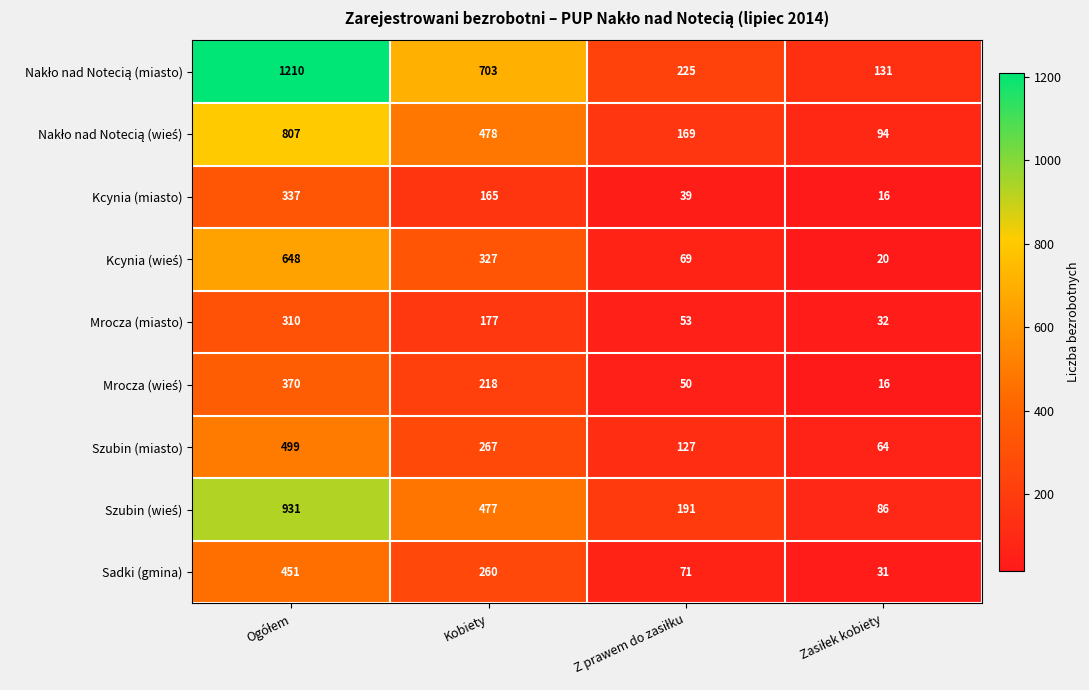

What is the minimum value shown in the chart?

16